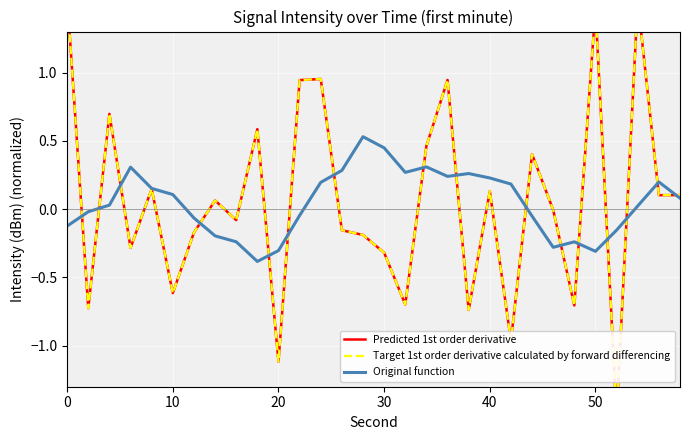

True or false: Predicted 1st order derivative has more than 2 interior local peaks.

True